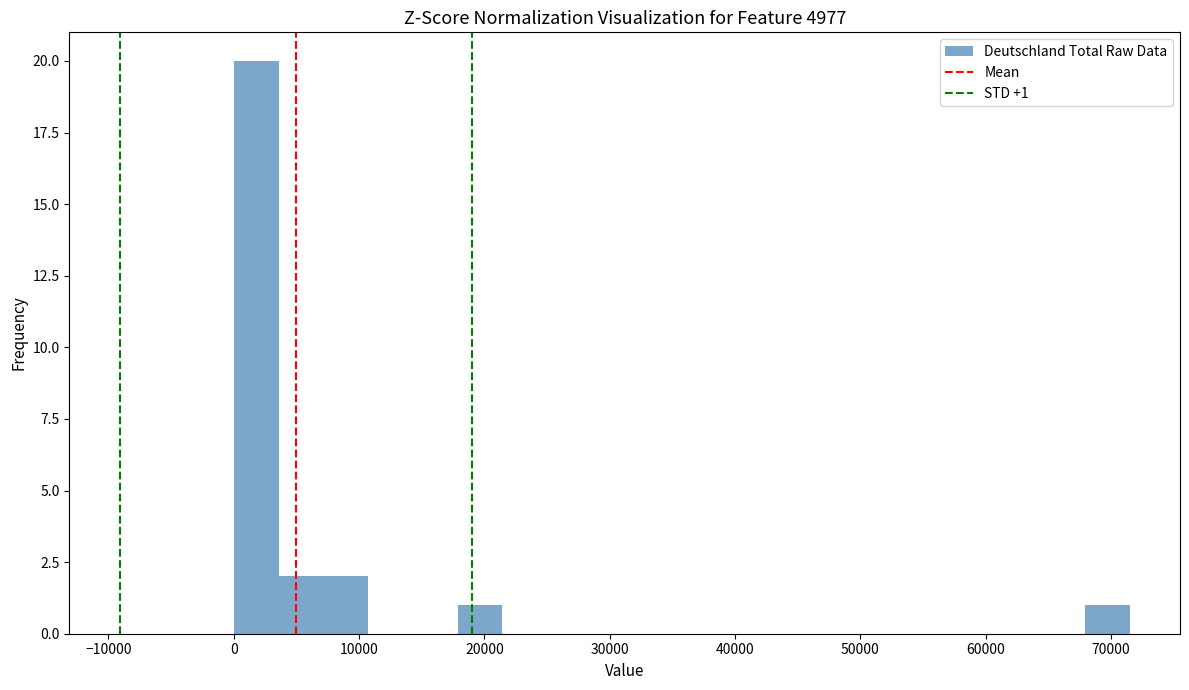

Around what value on the x-axis is the tallest bar? Give the approximate position of its centre, as read against the axis.

2000